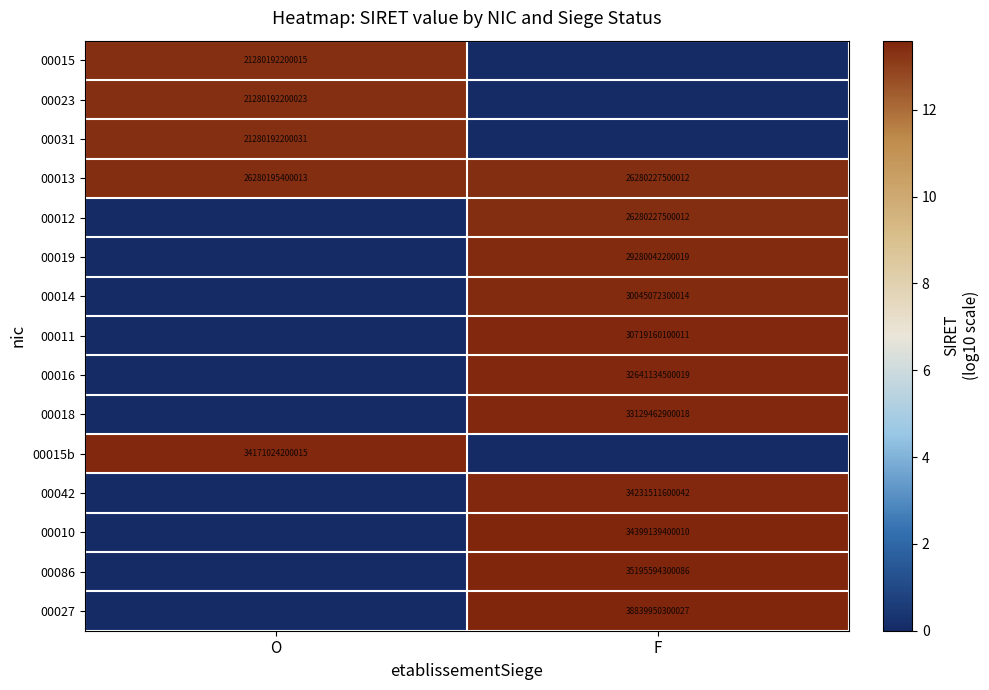

The value of 00015b at O is 34171024200015. True or false?

True